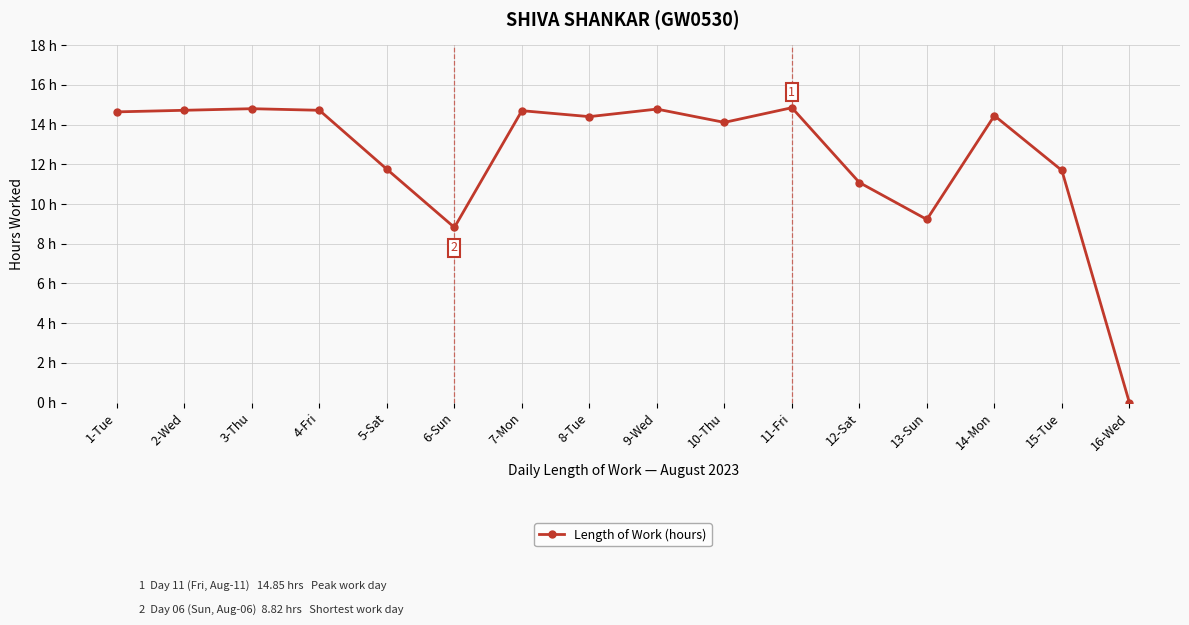

Does the chart have visible grid lines?

Yes